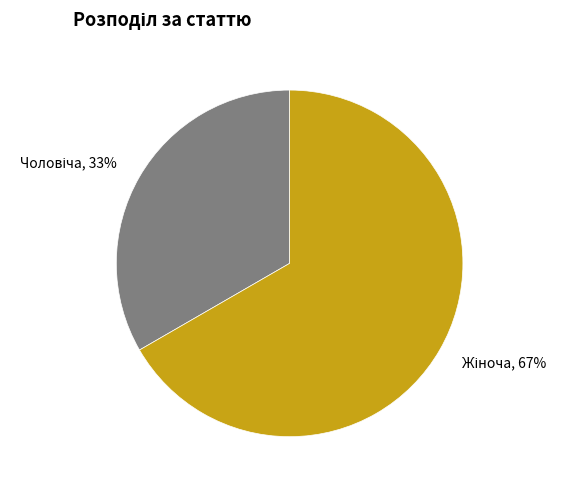

Is there any slice that represents more than half of the pie?

Yes